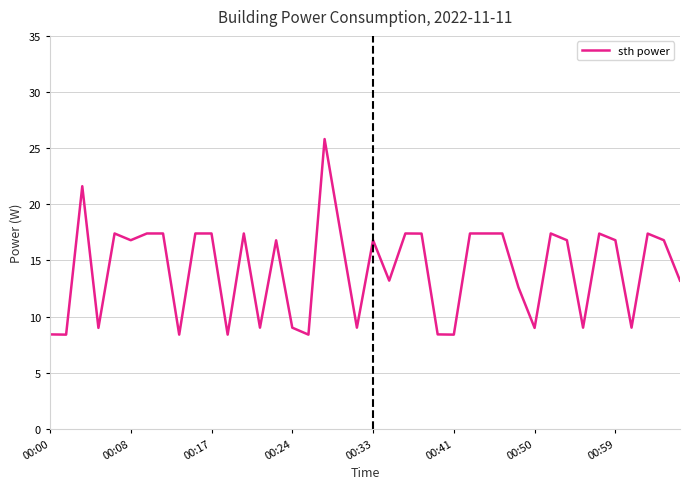

What is the maximum value shown in the chart?

25.8